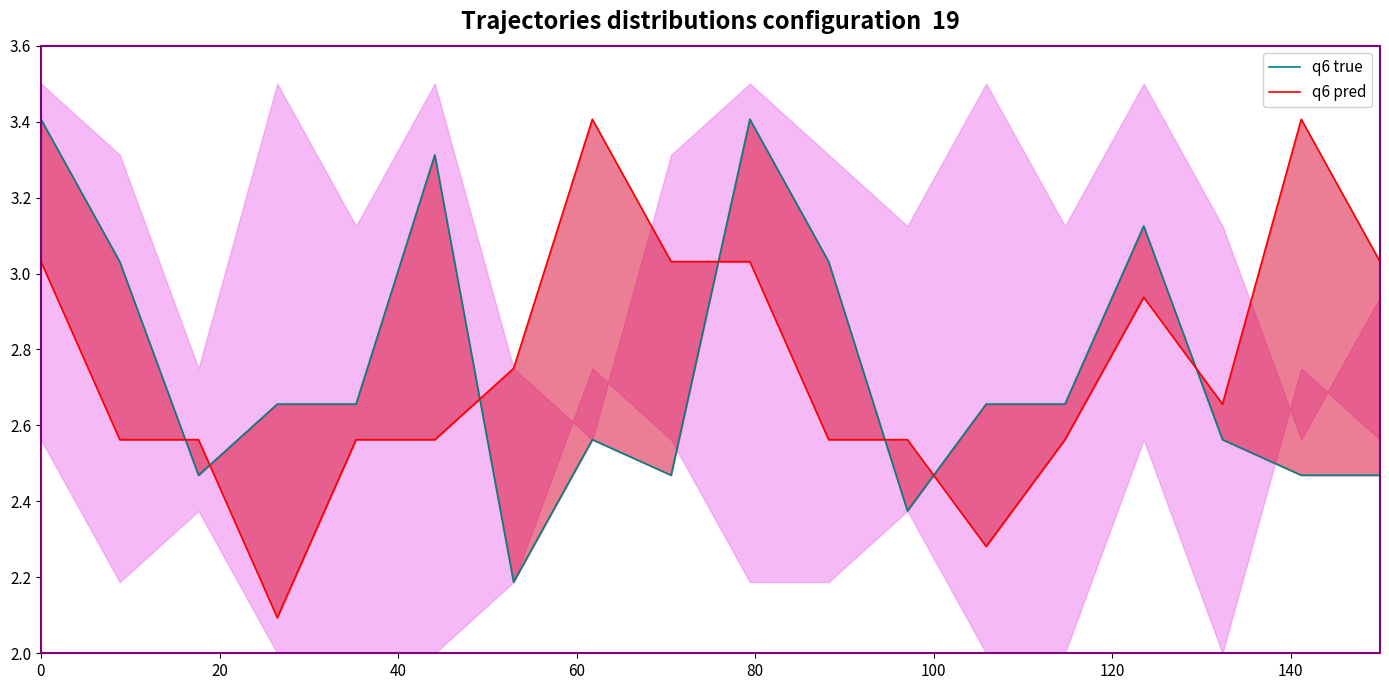

What is the smallest value displayed?

2.1